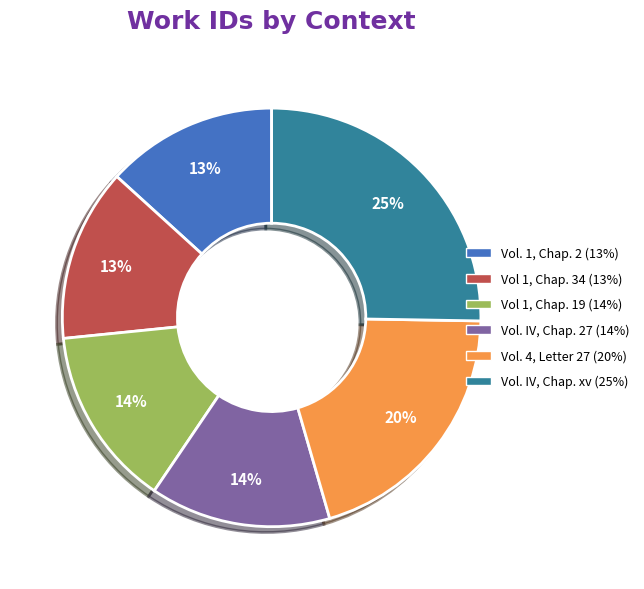

To the nearest percent, what is the difference between the largest and smallest slice percentages?

12%